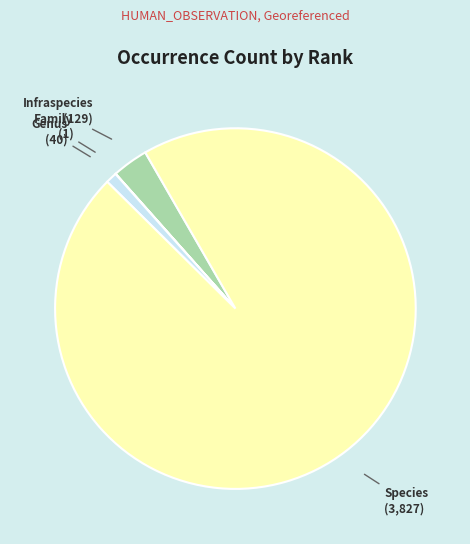

Is there any slice that represents more than half of the pie?

Yes